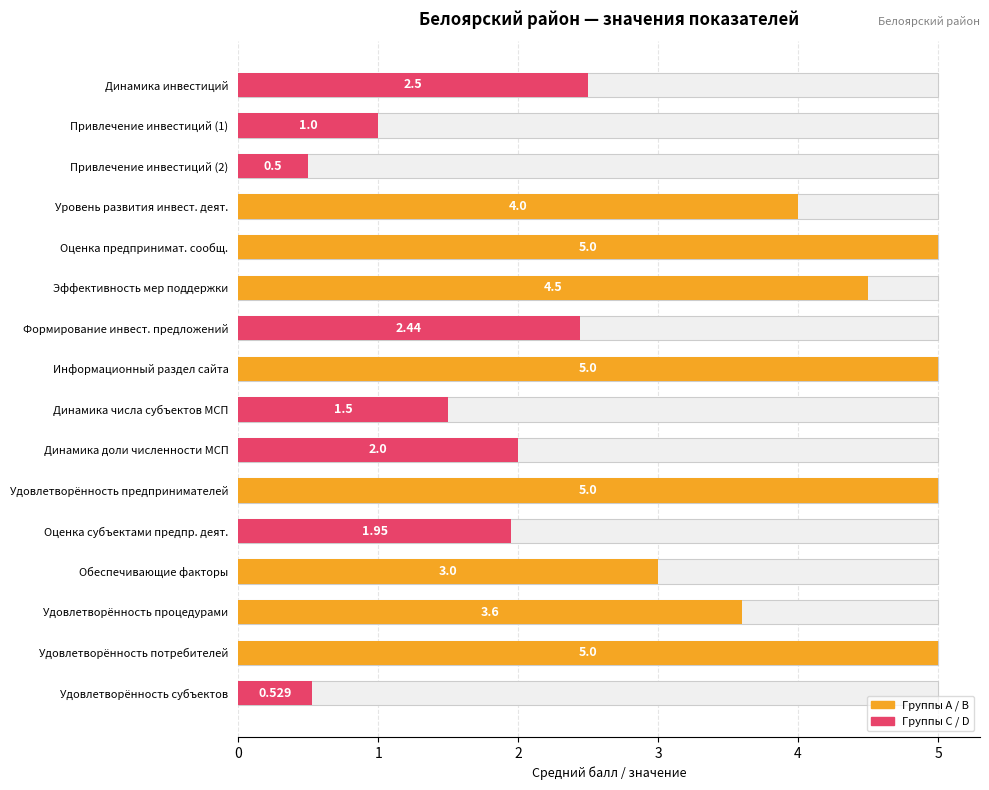

Reading right to left, list all the values displayed in this chart.

0.5	5.0	3.6	3.0	1.9	5.0	2.0	1.5	5.0	2.4	4.5	5.0	4.0	0.5	1.0	2.5